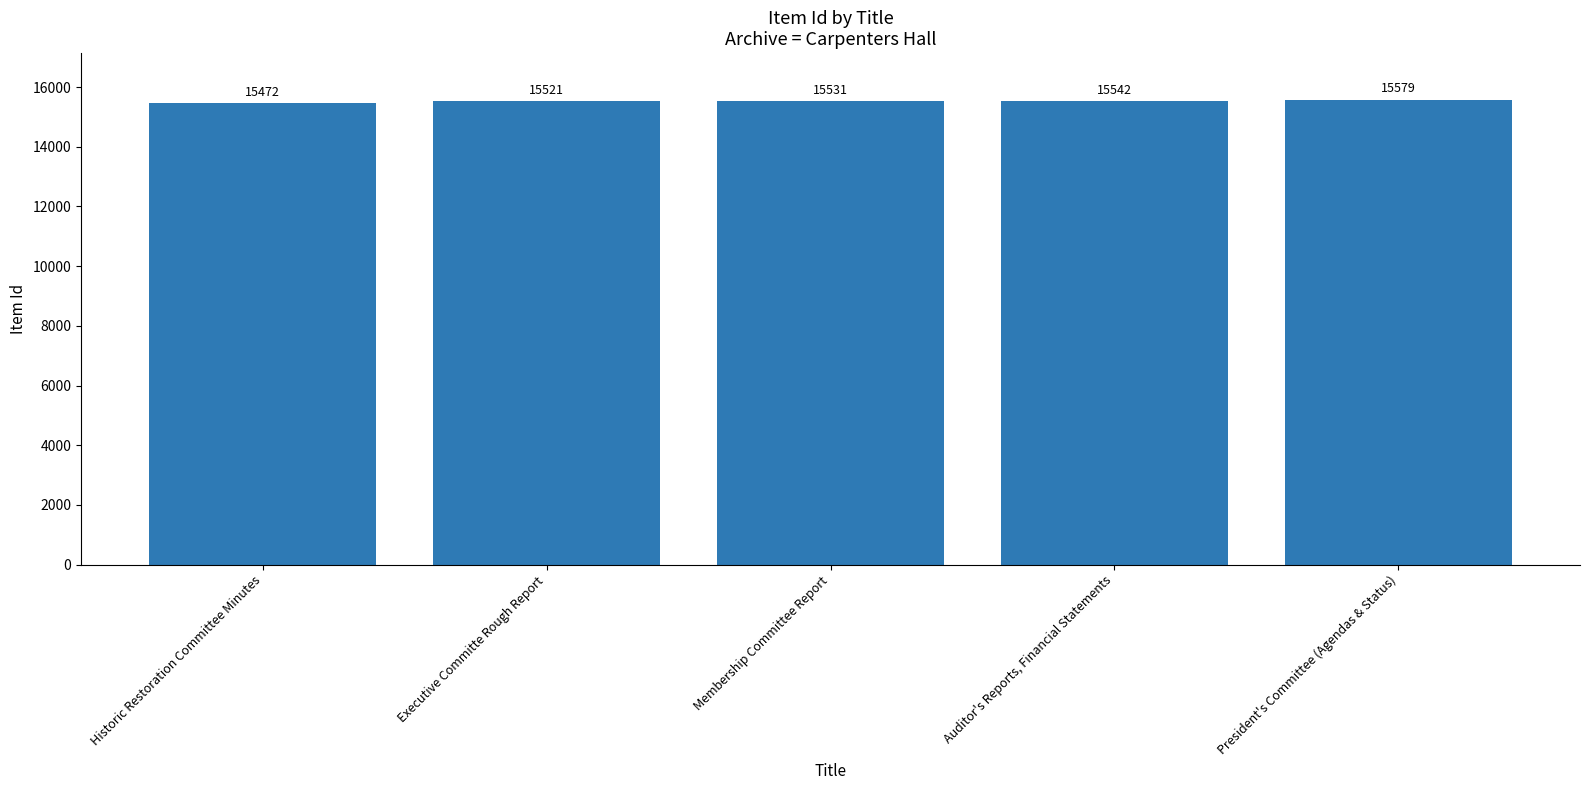

Rank the categories by value from lowest to highest.

Historic Restoration Committee Minutes, Executive Committe Rough Report, Membership Committee Report, Auditor's Reports, Financial Statements, President's Committee (Agendas & Status)